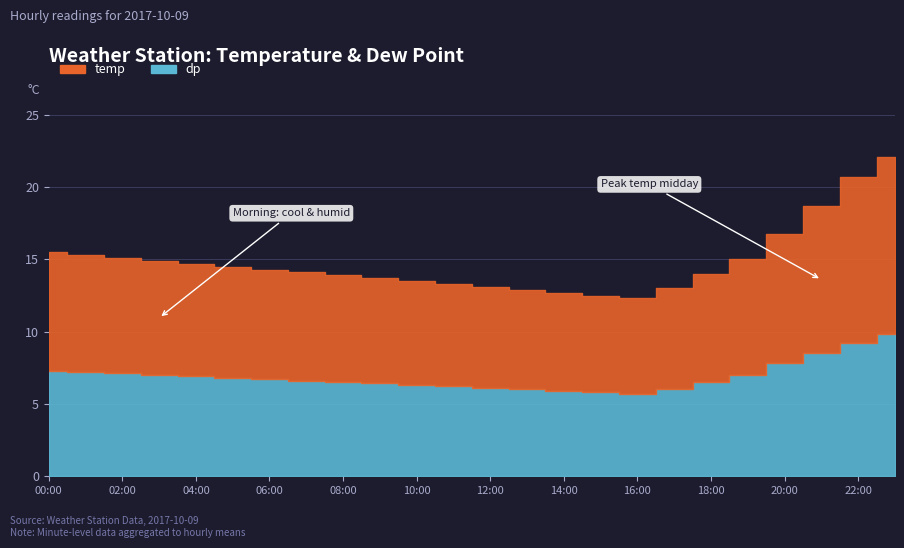

What is the sum of the temp values at 12:00 and 13:00?

13.9